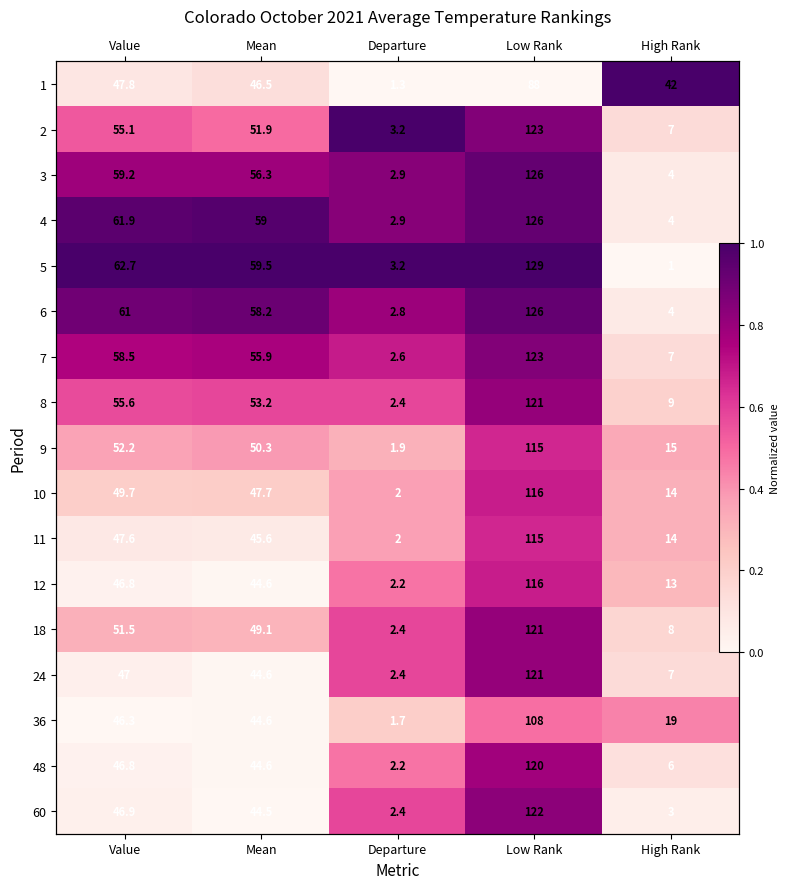

At which category is the sum across all series the highest?

Low Rank